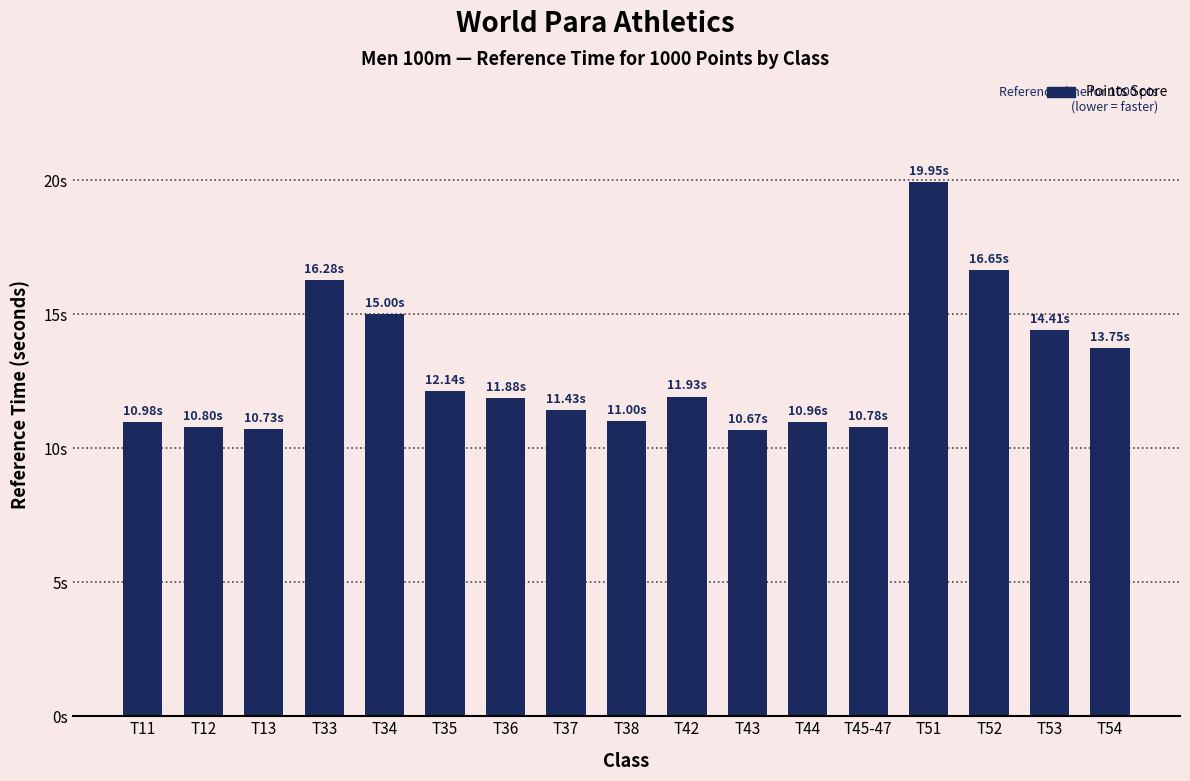

What is the ratio of the value at T35 to the value at T13?

1.1